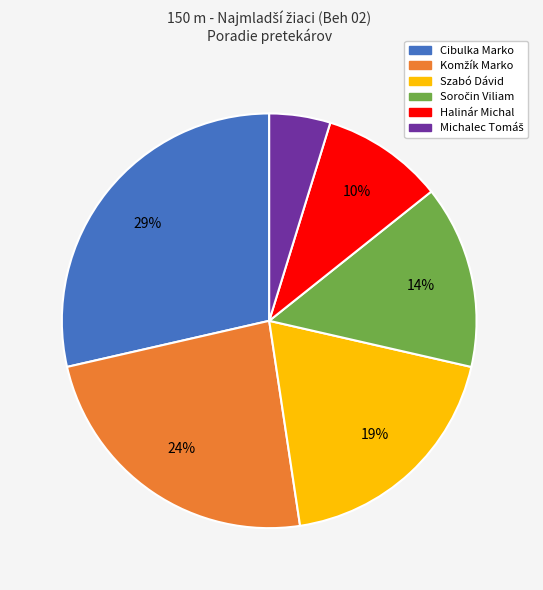

How many segments does this pie chart have?

6